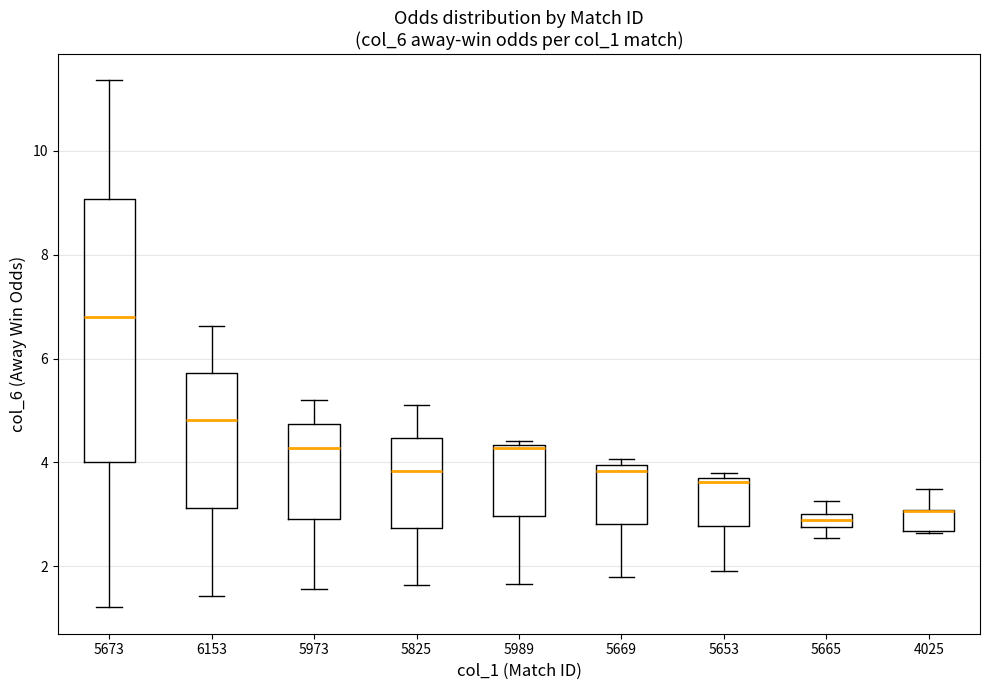

Where is the upper edge of the box at x = 5973 on the y-axis? The values are not printed on the chart, so give them approximately, as read against the axis.

4.8